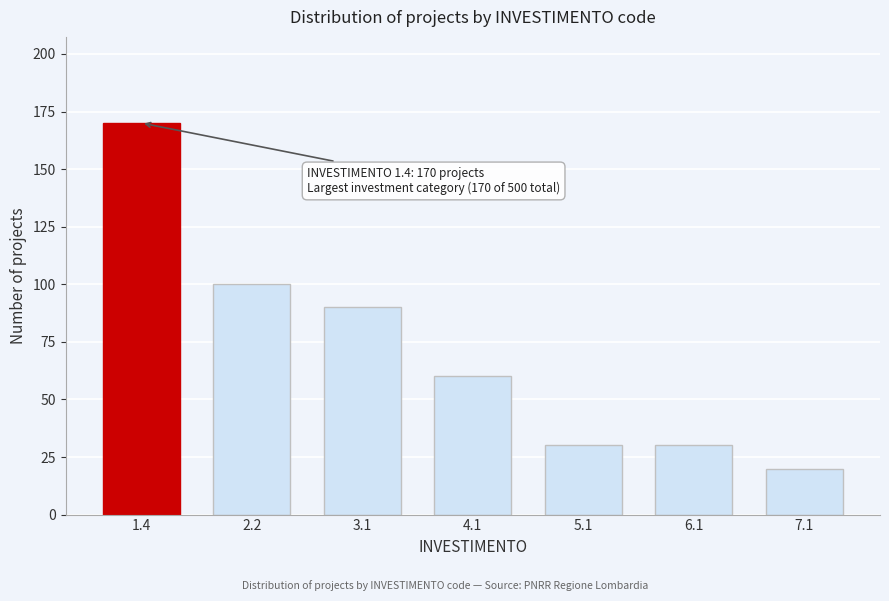

Reading left to right, extract all data points from this chart.

170	100	90	60	30	30	20